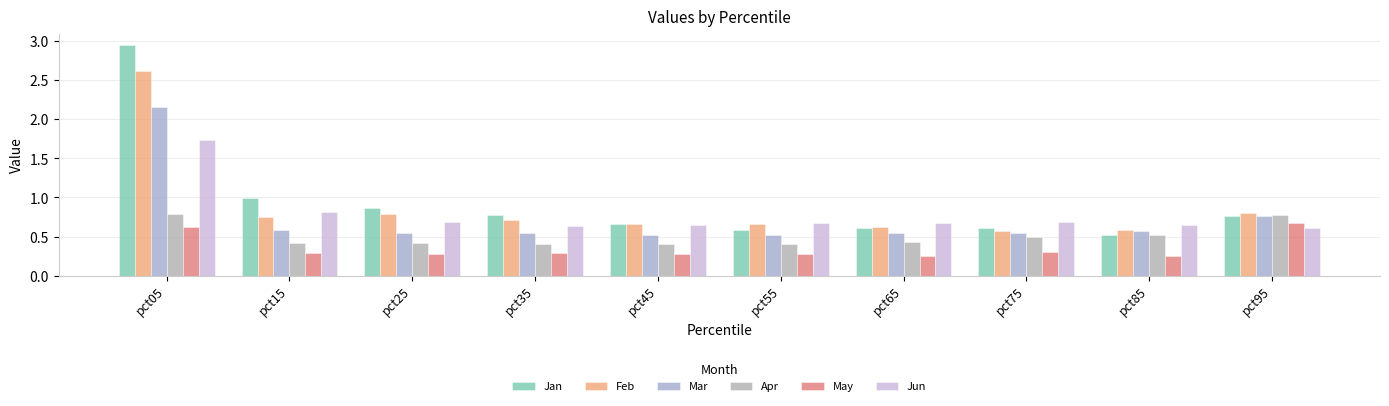

How many Mar values are between 0 and 1?

9